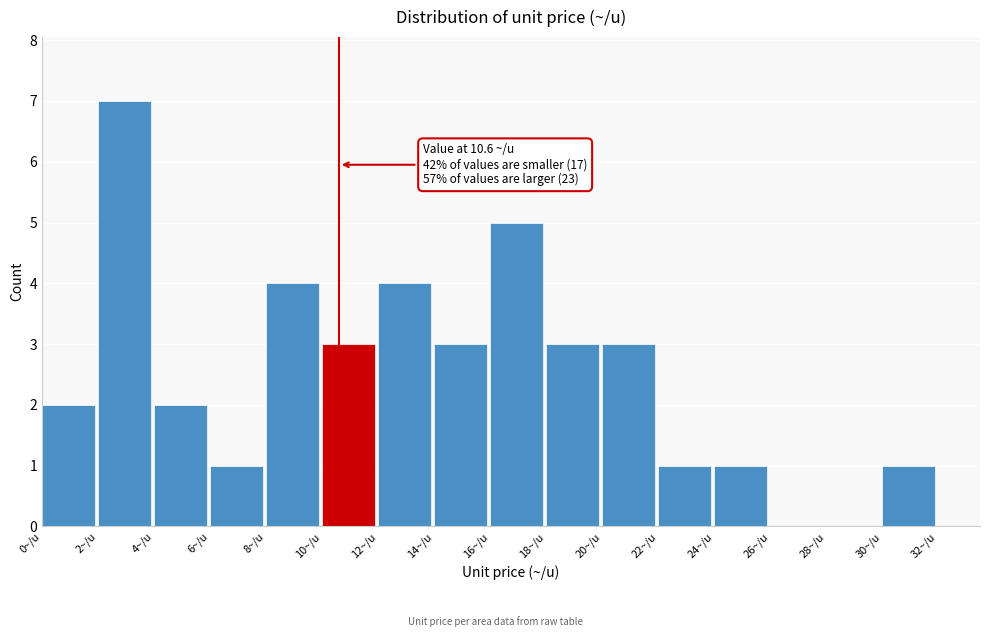

Which range on the x-axis has the tallest bar?

2 to 4